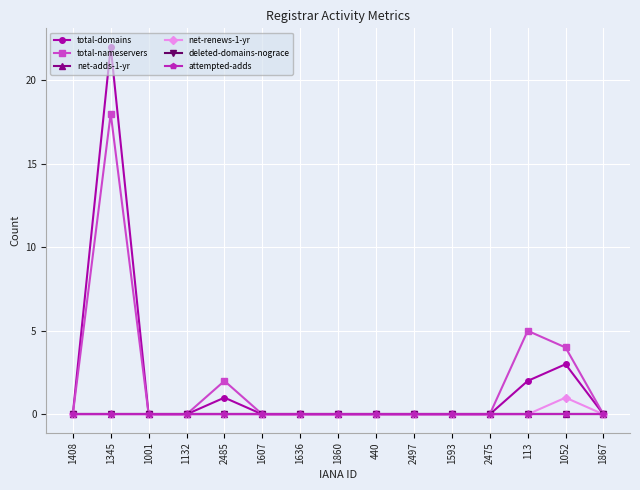

Does the chart have visible grid lines?

Yes